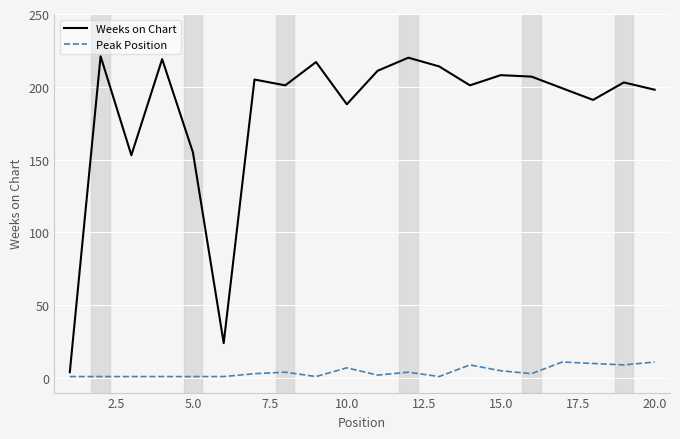

List the series in order of their peak value, lowest first.

Peak Position, Weeks on Chart